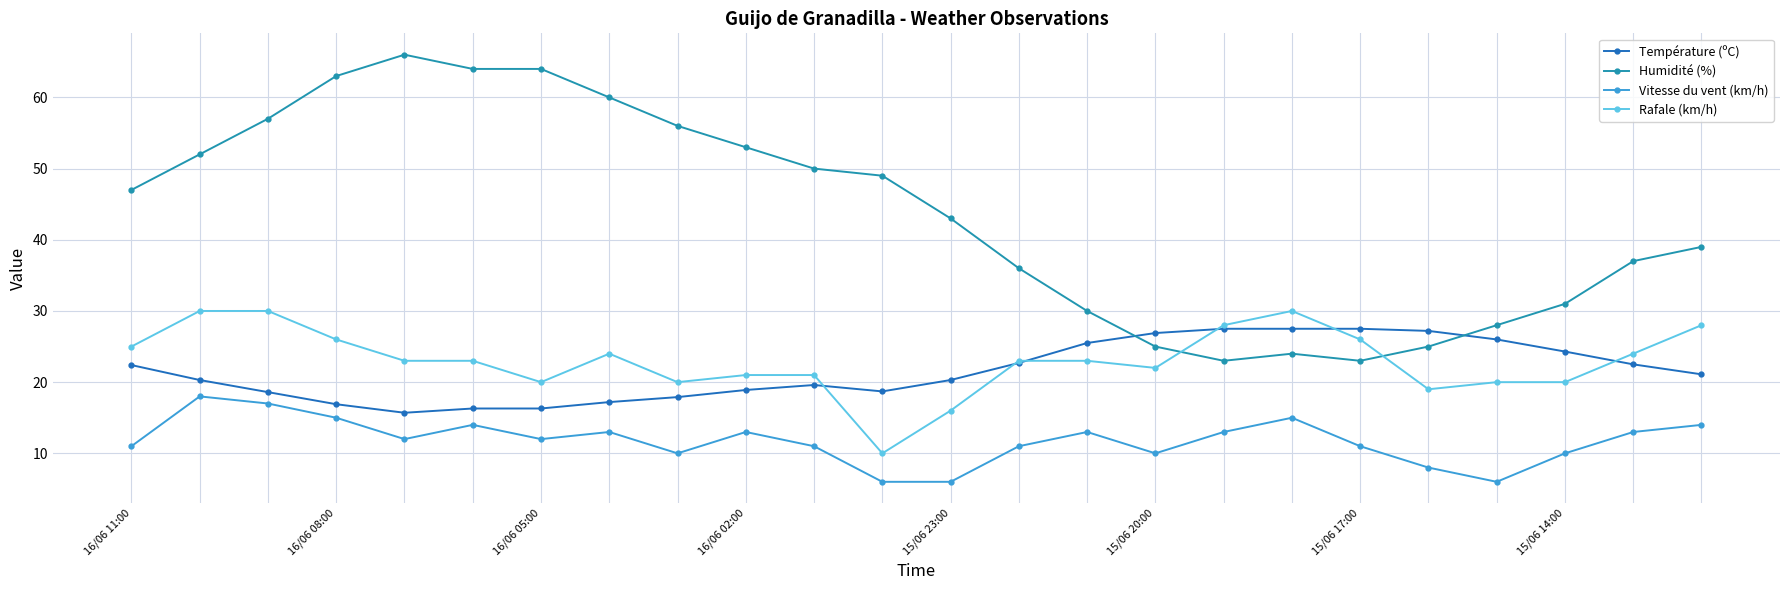

What is the minimum value shown in the chart?

6.0